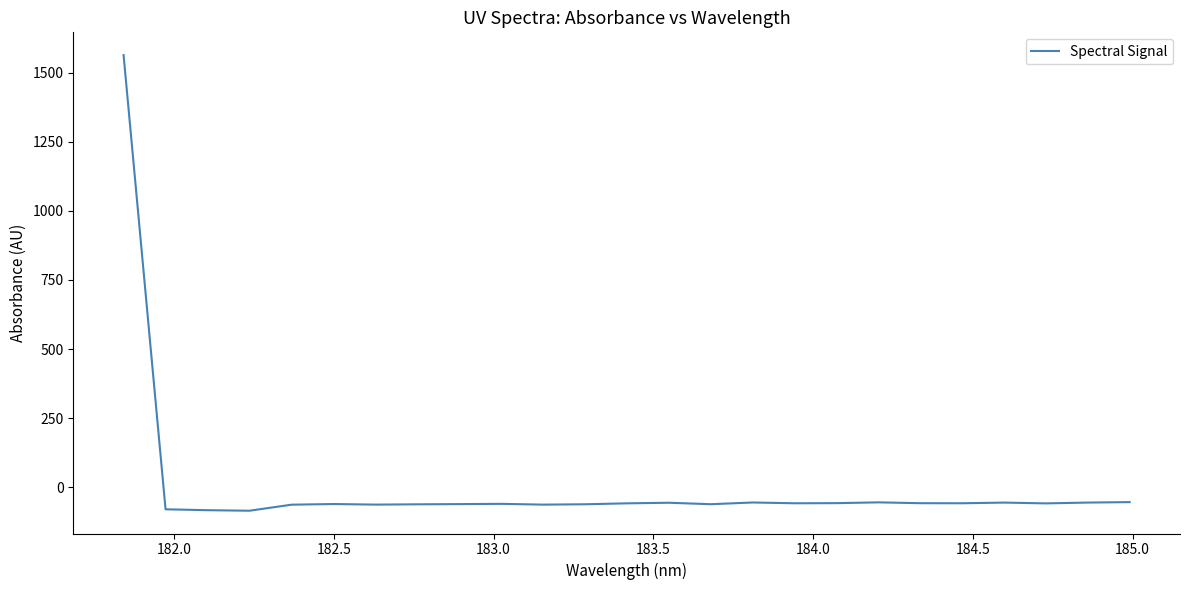

What is the maximum value shown in the chart?

1563.3